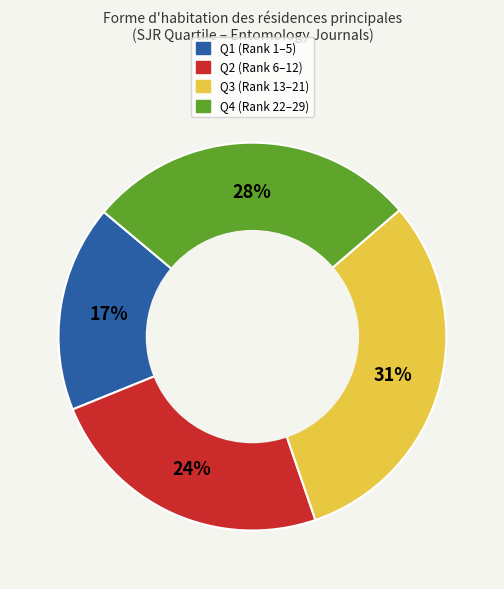

The Q4 slice represents 28% of the pie. True or false?

True